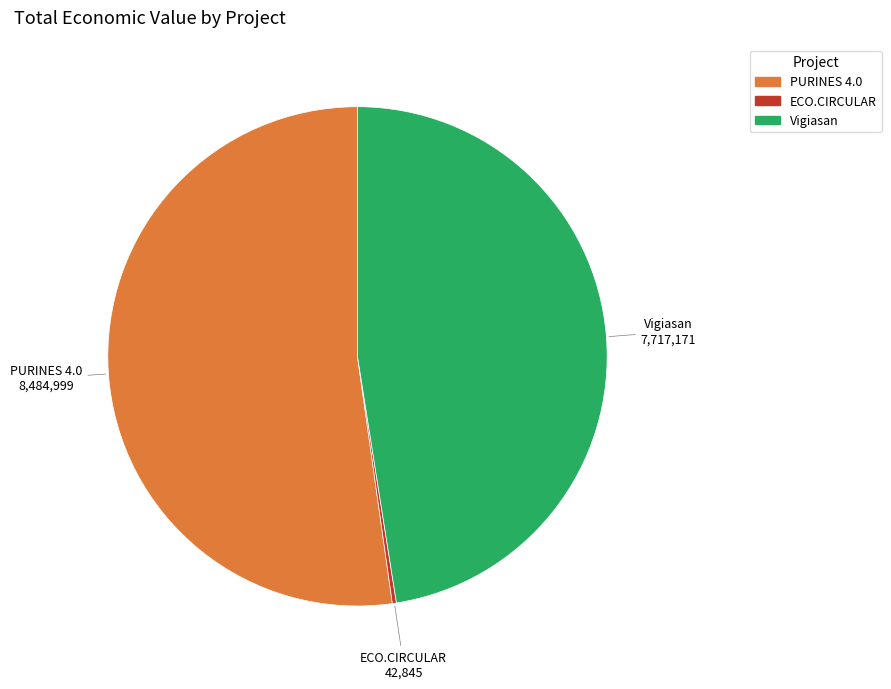

Does any single category account for the majority?

Yes